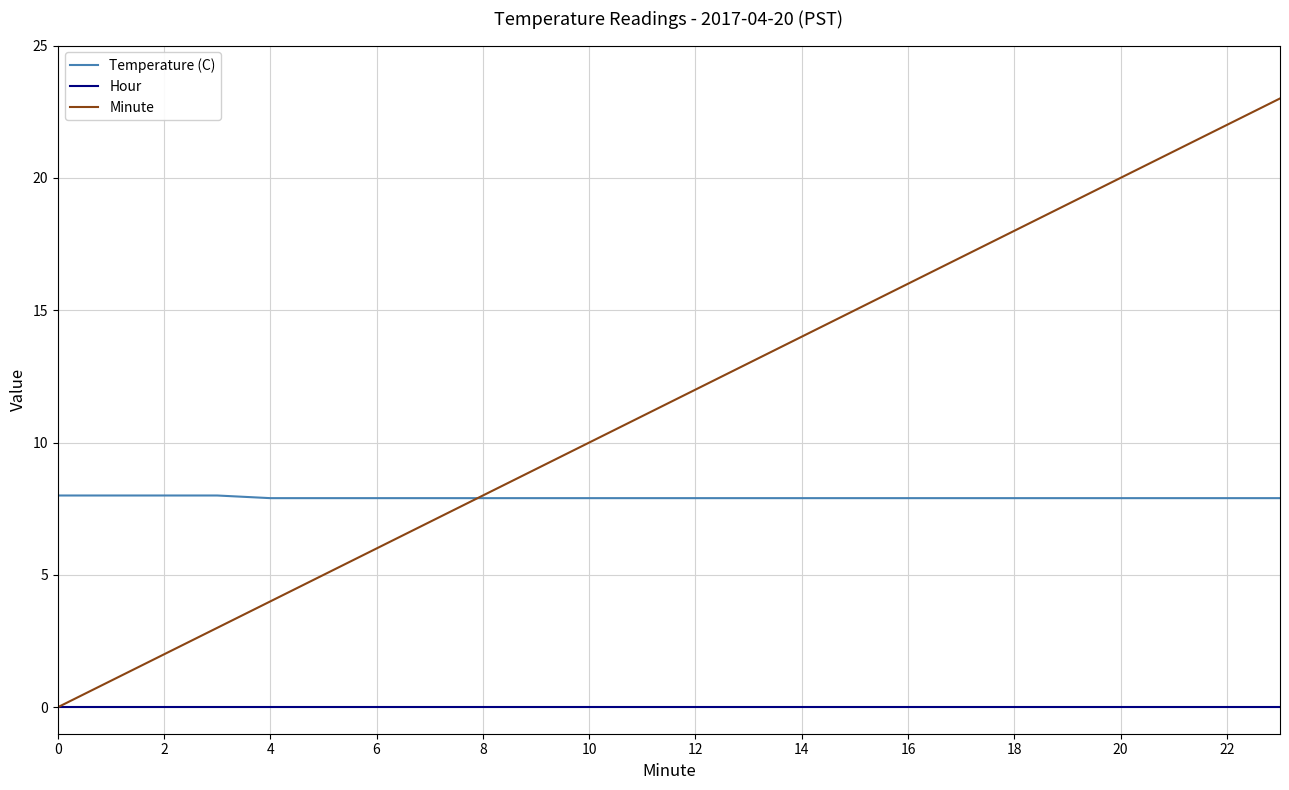

What is the greatest value displayed?

23.0